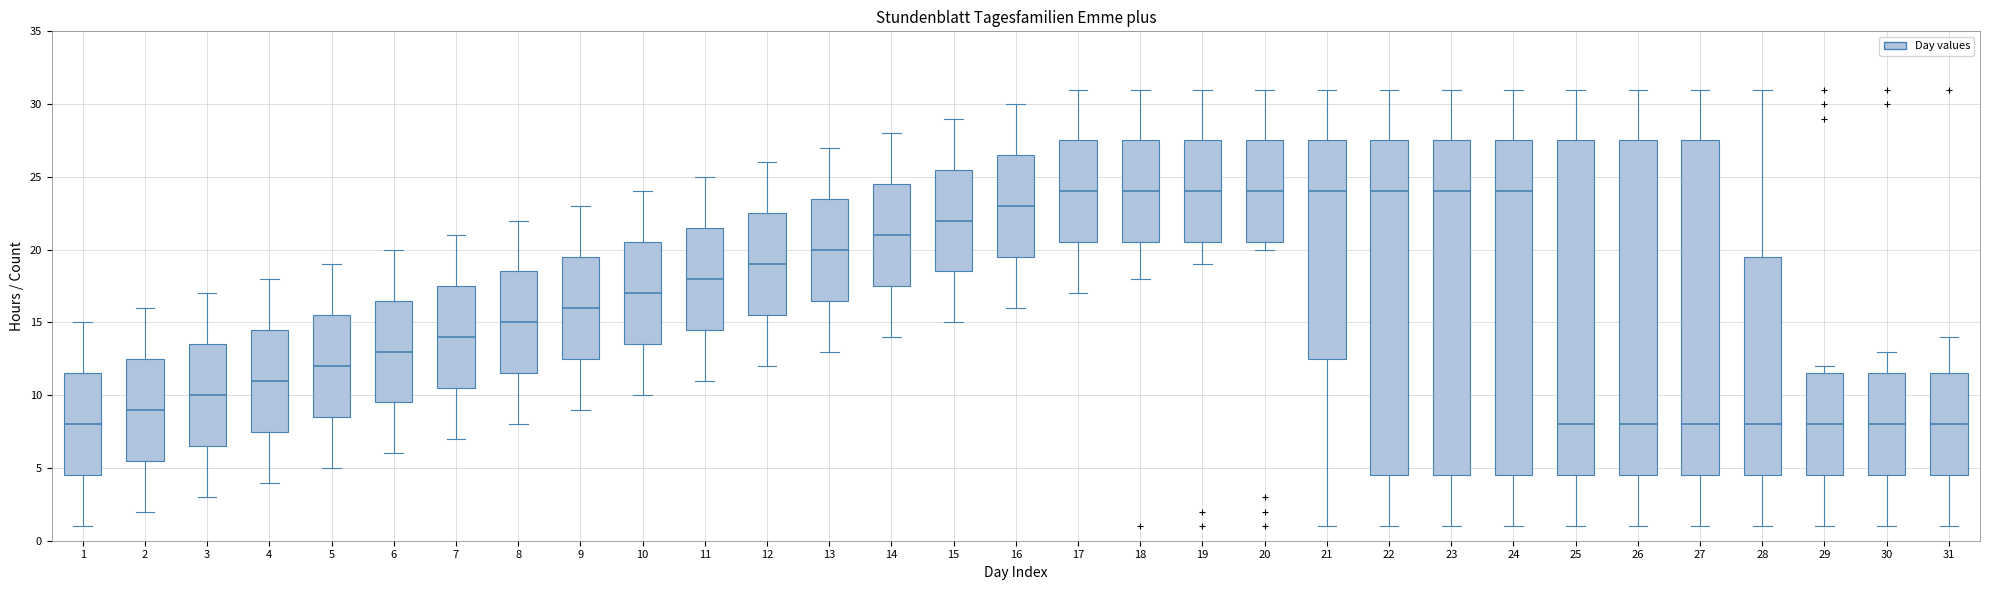

Reading left to right, read every box against the y-axis: the position of its median line, the range the box covers, and the ends of its whiskers. The values are not printed on the chart, so give them approximately, as read against the axis.

1: median 8.0, box 4.5 to 11.5, whiskers 1.0 to 15.0
2: median 9.0, box 5.5 to 12.5, whiskers 2.0 to 16.0
3: median 10.0, box 6.5 to 13.5, whiskers 3.0 to 17.0
4: median 11.0, box 7.5 to 14.5, whiskers 4.0 to 18.0
5: median 12.0, box 8.5 to 15.5, whiskers 5.0 to 19.0
6: median 13.0, box 9.5 to 16.5, whiskers 6.0 to 20.0
7: median 14.0, box 10.5 to 17.5, whiskers 7.0 to 21.0
8: median 15.0, box 11.5 to 18.5, whiskers 8.0 to 22.0
9: median 16.0, box 12.5 to 19.5, whiskers 9.0 to 23.0
10: median 17.0, box 13.5 to 20.5, whiskers 10.0 to 24.0
11: median 18.0, box 14.5 to 21.5, whiskers 11.0 to 25.0
12: median 19.0, box 15.5 to 22.5, whiskers 12.0 to 26.0
13: median 20.0, box 16.5 to 23.5, whiskers 13.0 to 27.0
14: median 21.0, box 17.5 to 24.5, whiskers 14.0 to 28.0
15: median 22.0, box 18.5 to 25.5, whiskers 15.0 to 29.0
16: median 23.0, box 19.5 to 26.5, whiskers 16.0 to 30.0
17: median 24.0, box 20.5 to 27.5, whiskers 17.0 to 31.0
18: median 24.0, box 20.5 to 27.5, whiskers 18.0 to 31.0
19: median 24.0, box 20.5 to 27.5, whiskers 19.0 to 31.0
20: median 24.0, box 20.5 to 27.5, whiskers 20.0 to 31.0
21: median 24.0, box 12.5 to 27.5, whiskers 1.0 to 31.0
22: median 24.0, box 4.5 to 27.5, whiskers 1.0 to 31.0
23: median 24.0, box 4.5 to 27.5, whiskers 1.0 to 31.0
24: median 24.0, box 4.5 to 27.5, whiskers 1.0 to 31.0
25: median 8.0, box 4.5 to 27.5, whiskers 1.0 to 31.0
26: median 8.0, box 4.5 to 27.5, whiskers 1.0 to 31.0
27: median 8.0, box 4.5 to 27.5, whiskers 1.0 to 31.0
28: median 8.0, box 4.5 to 19.5, whiskers 1.0 to 31.0
29: median 8.0, box 4.5 to 11.5, whiskers 1.0 to 12.0
30: median 8.0, box 4.5 to 11.5, whiskers 1.0 to 13.0
31: median 8.0, box 4.5 to 11.5, whiskers 1.0 to 14.0